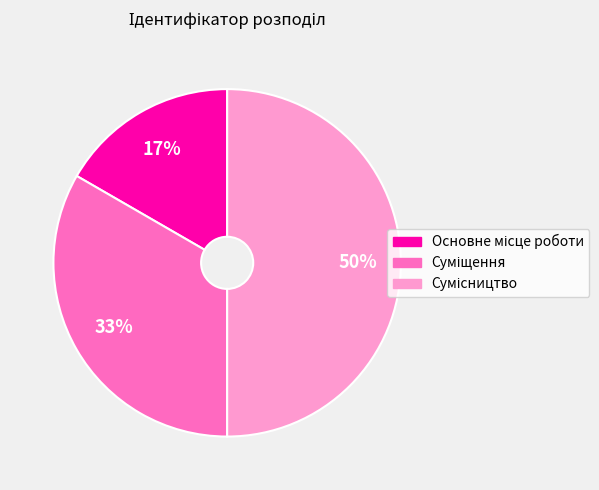

To the nearest percent, what is the difference between the largest and smallest slice percentages?

33%